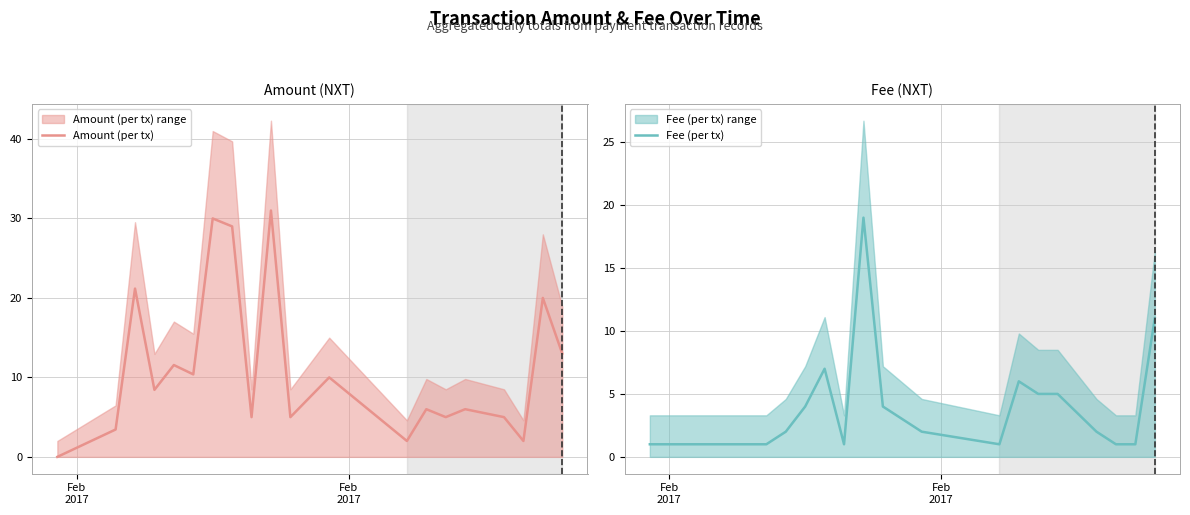

What is the total value across all series at Feb
2017?

1.0